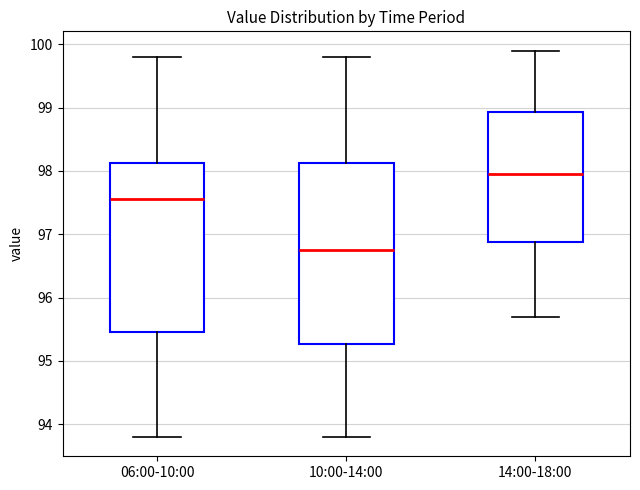

Comparing the boxes themselves (not the whiskers), which one is the tallest?

10:00-14:00